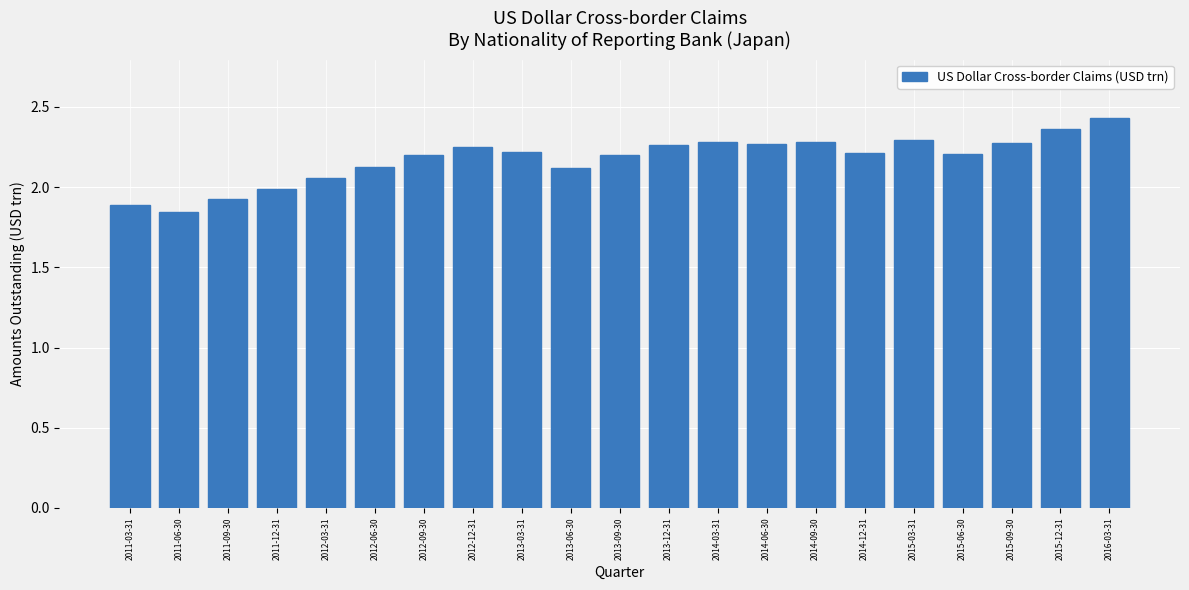

The value at 2015-06-30 is 1.0. True or false?

False